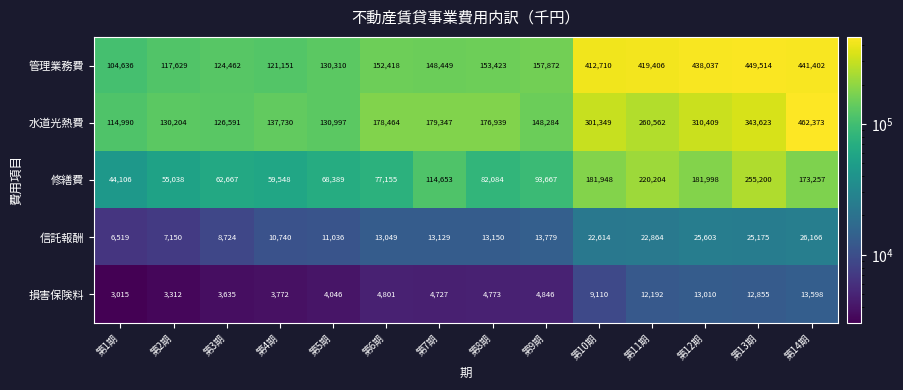

How many data points does each series have?

14